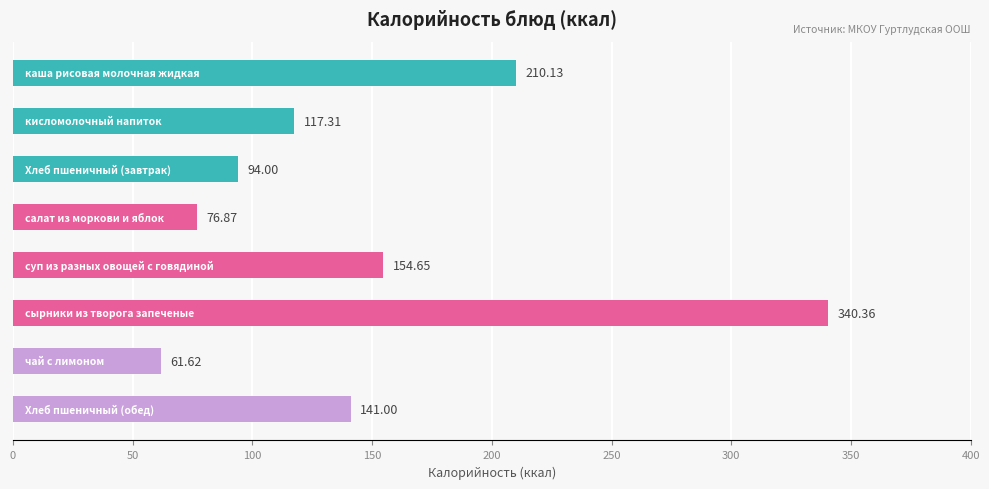

Are the bars horizontal?

Yes